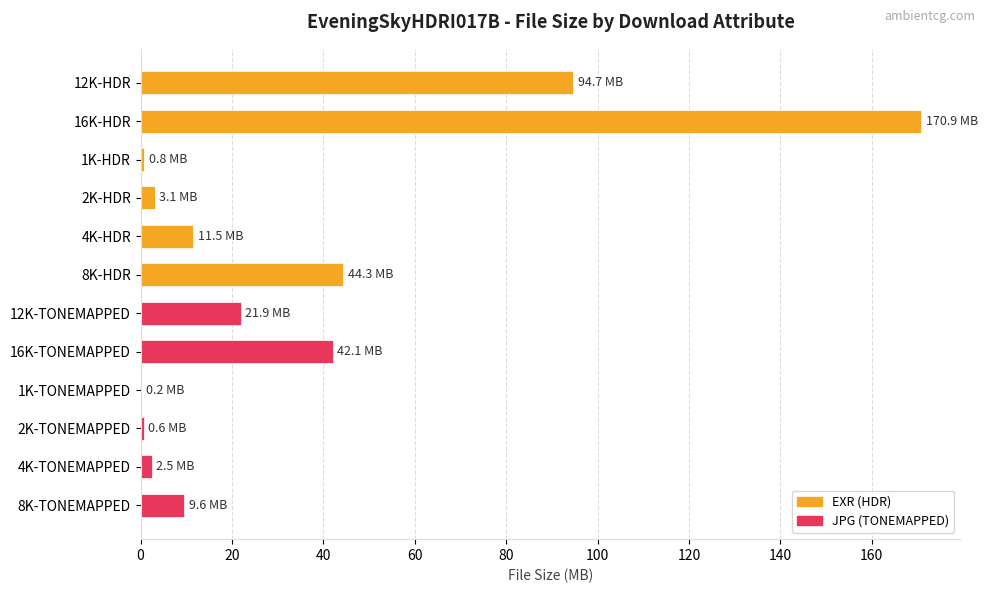

At which label is the value closest to 85?

12K-HDR